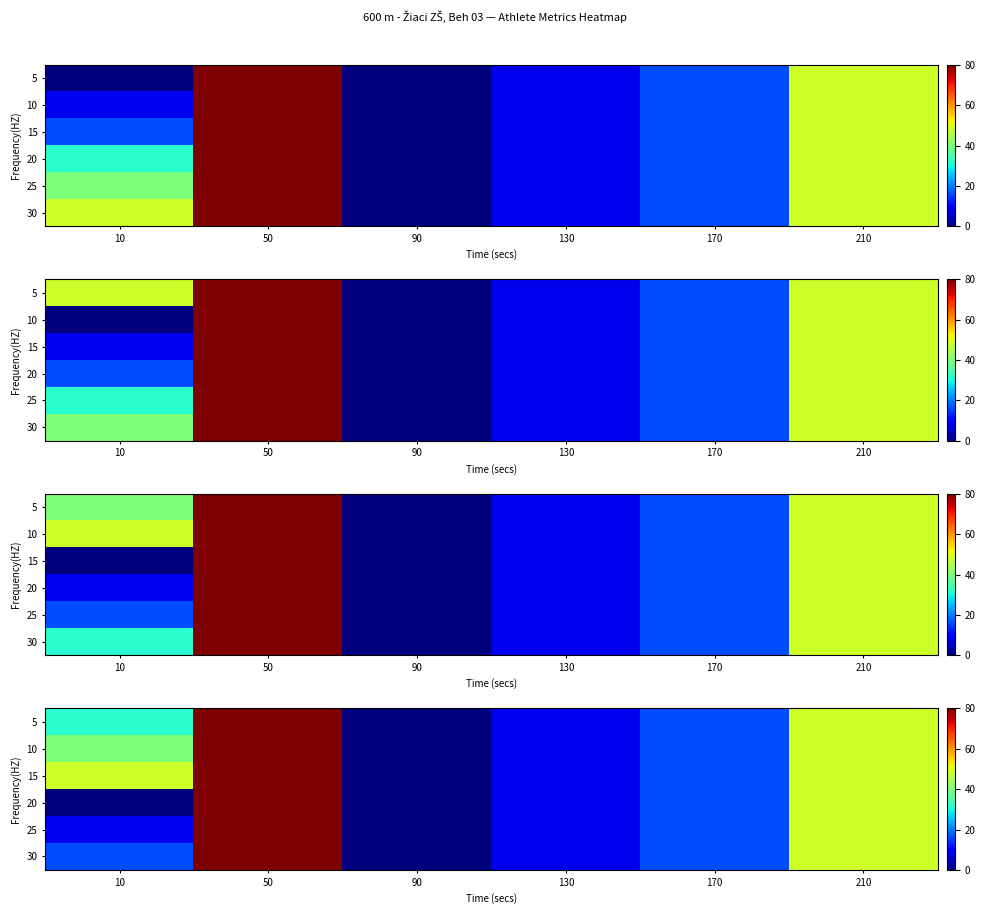

How many data points in 25 are above 16?

2